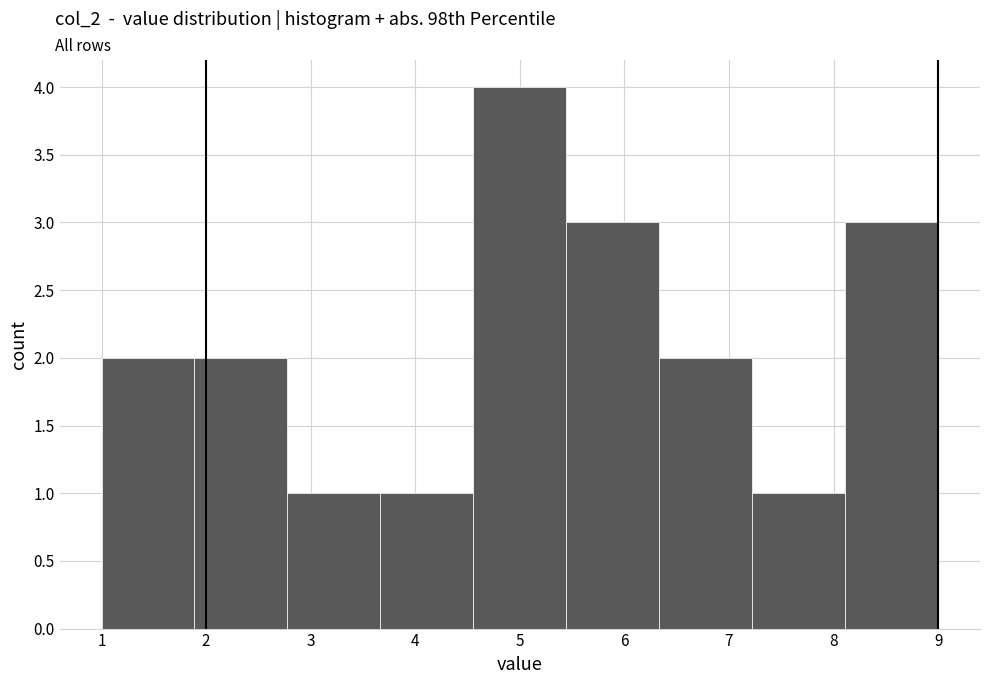

How tall is the bar that spans 8.1 to 9.0 on the x-axis? Neither the bar edges nor the heights are printed on the chart, so give them approximately, as read against the axes.

3